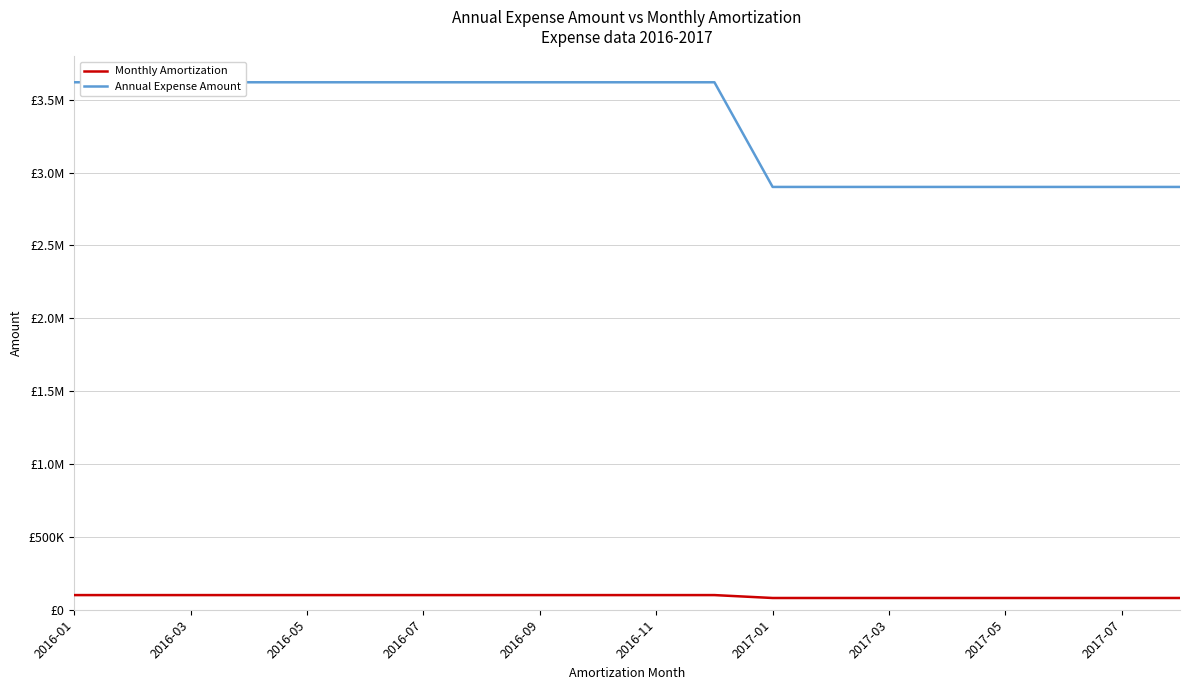

How many data points in Monthly Amortization are less than 100547?

8